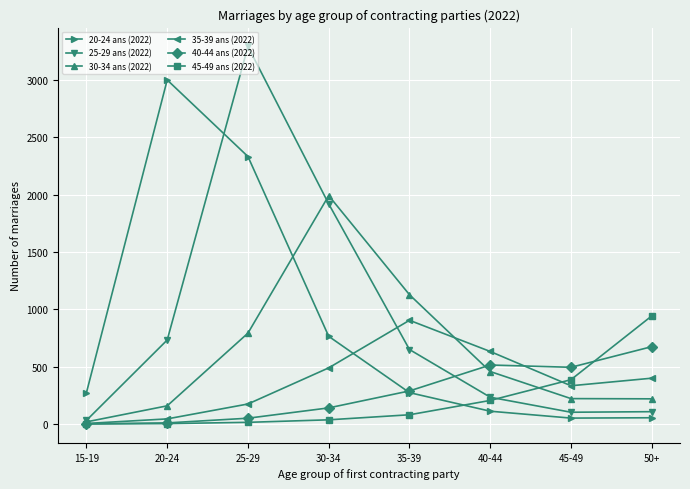

Count the number of categories in the chart.

8